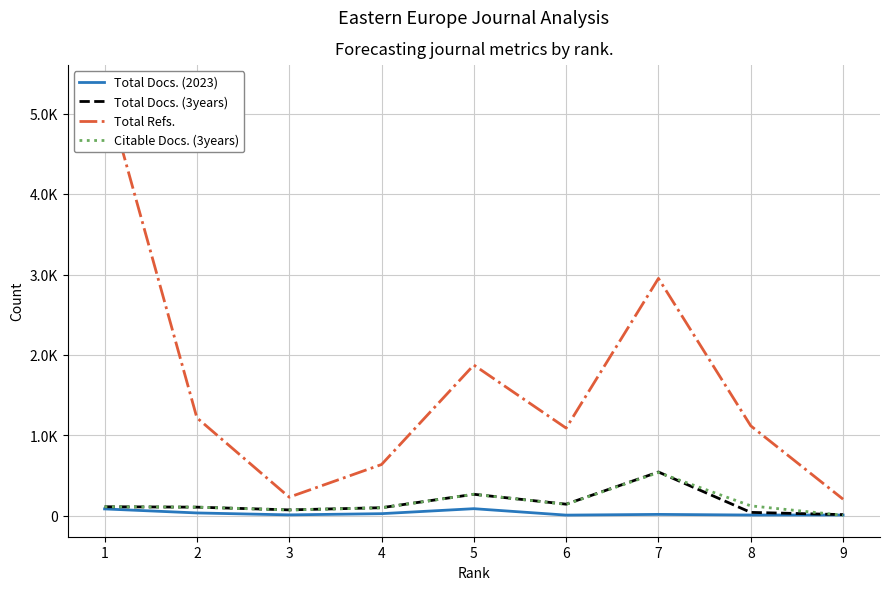

What is the difference between the Total Refs. values at 2 and 1?

4120